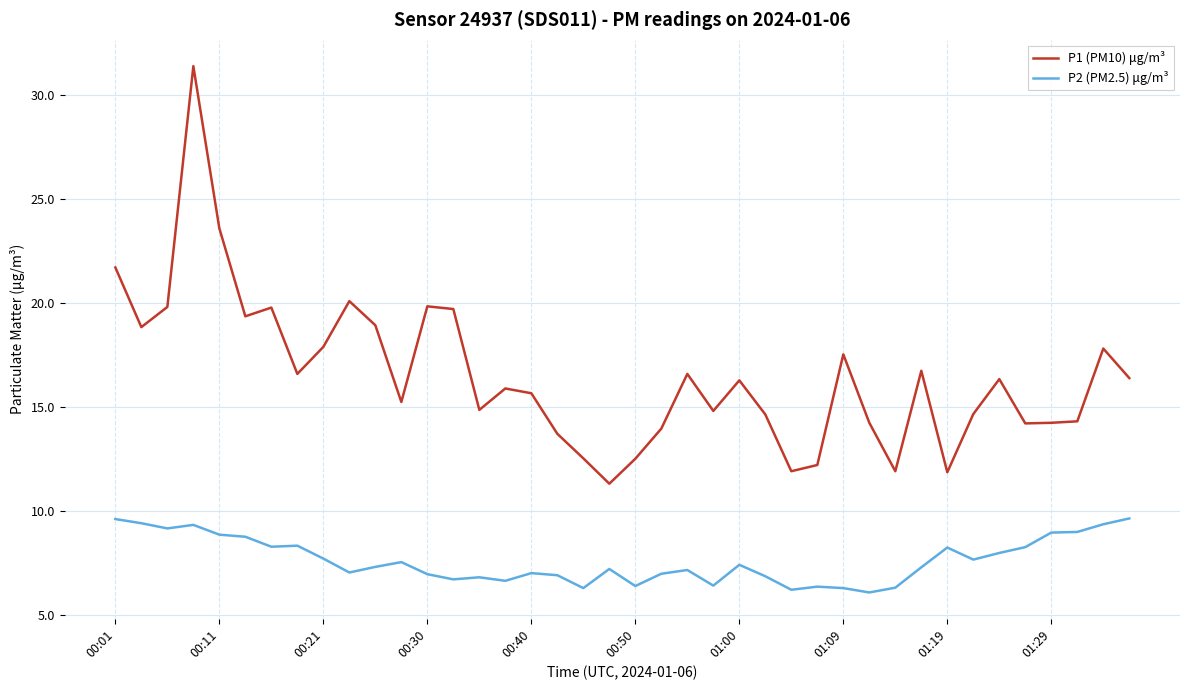

What is the highest value of the P2 (PM2.5) μg/m³ series?

9.6